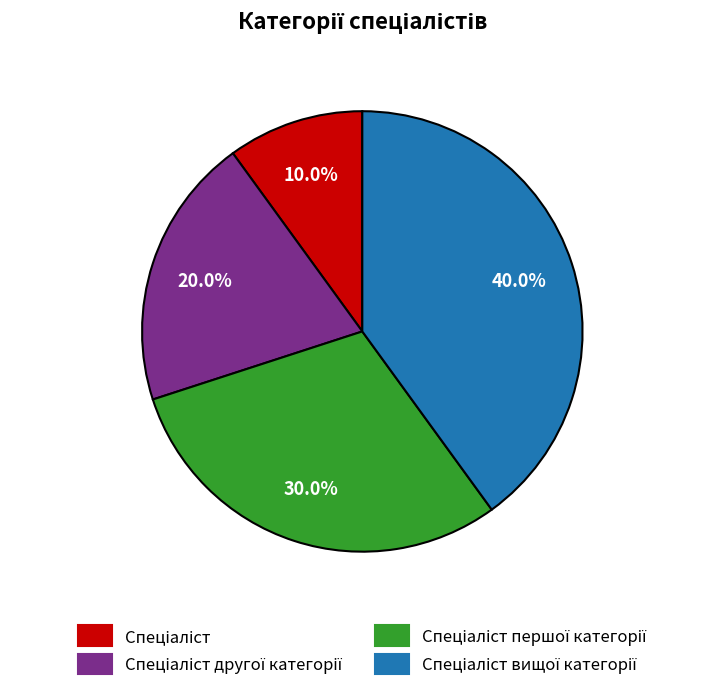

Is there any slice that represents more than half of the pie?

No